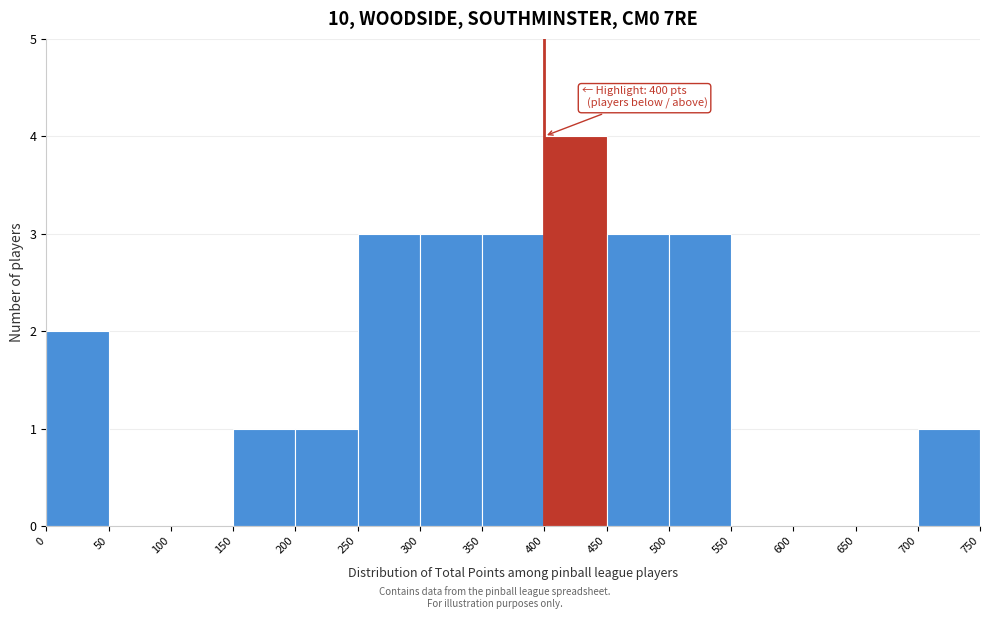

Over which range of the x-axis is the bar tallest?

400 to 450